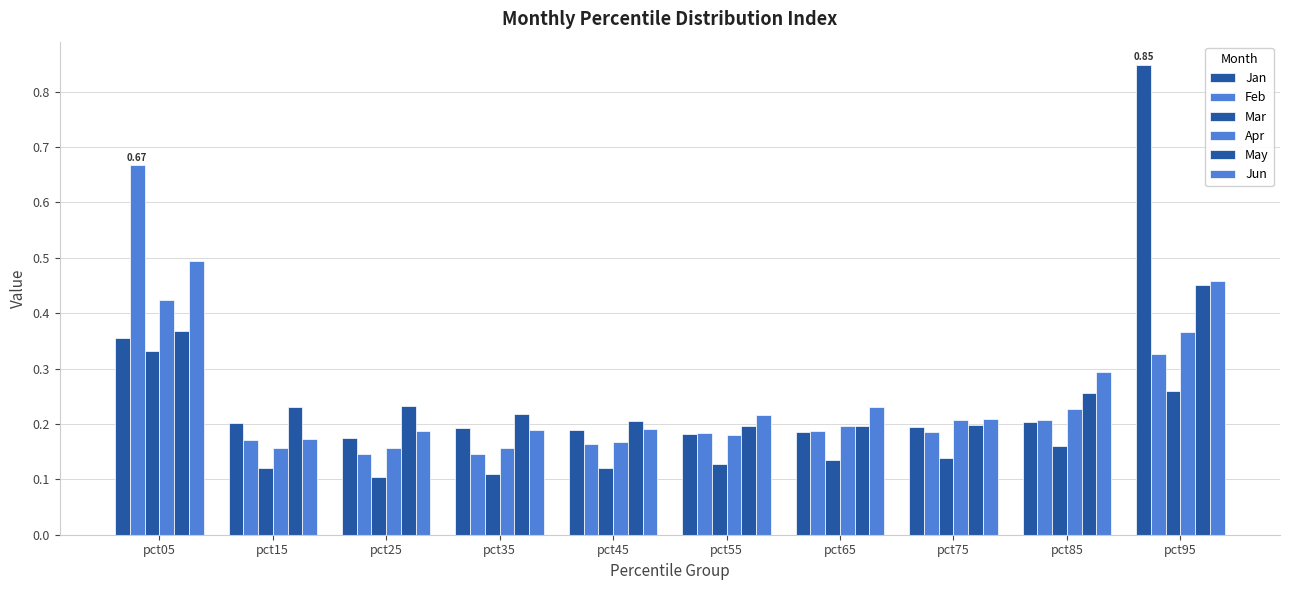

What is the average value of the Jan series?

0.3